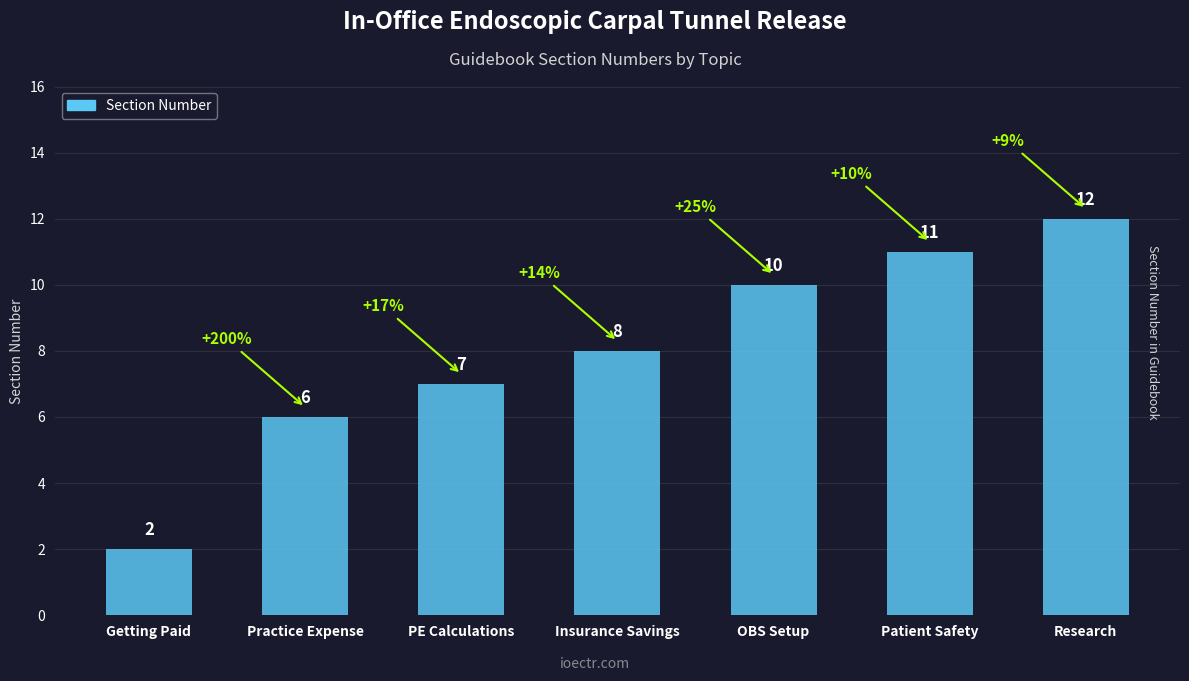

Which label corresponds to the largest value in the chart?

Research